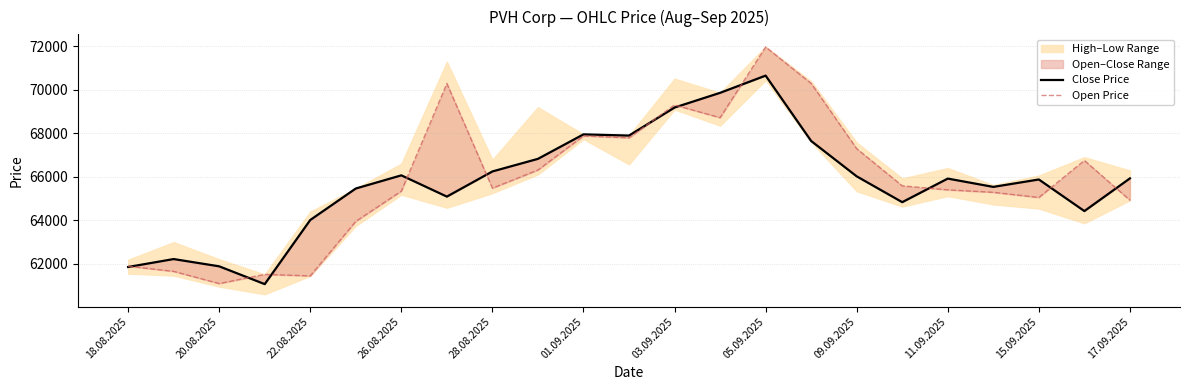

How many data points does each series have?

23